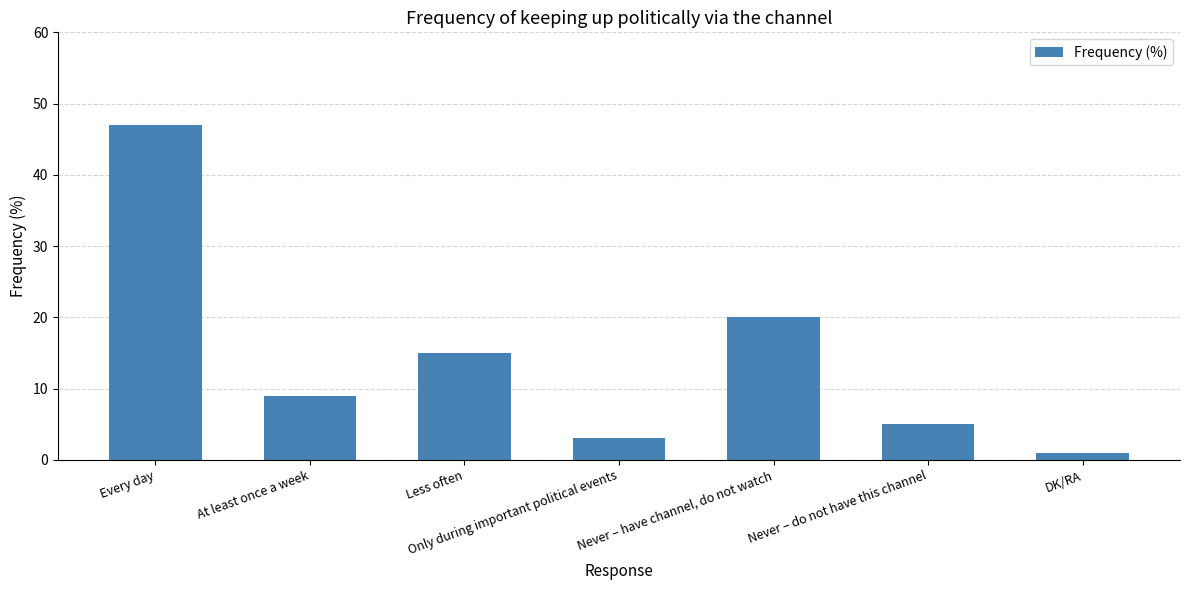

What is the sum of the values at Only during important political events and DK/RA?

4